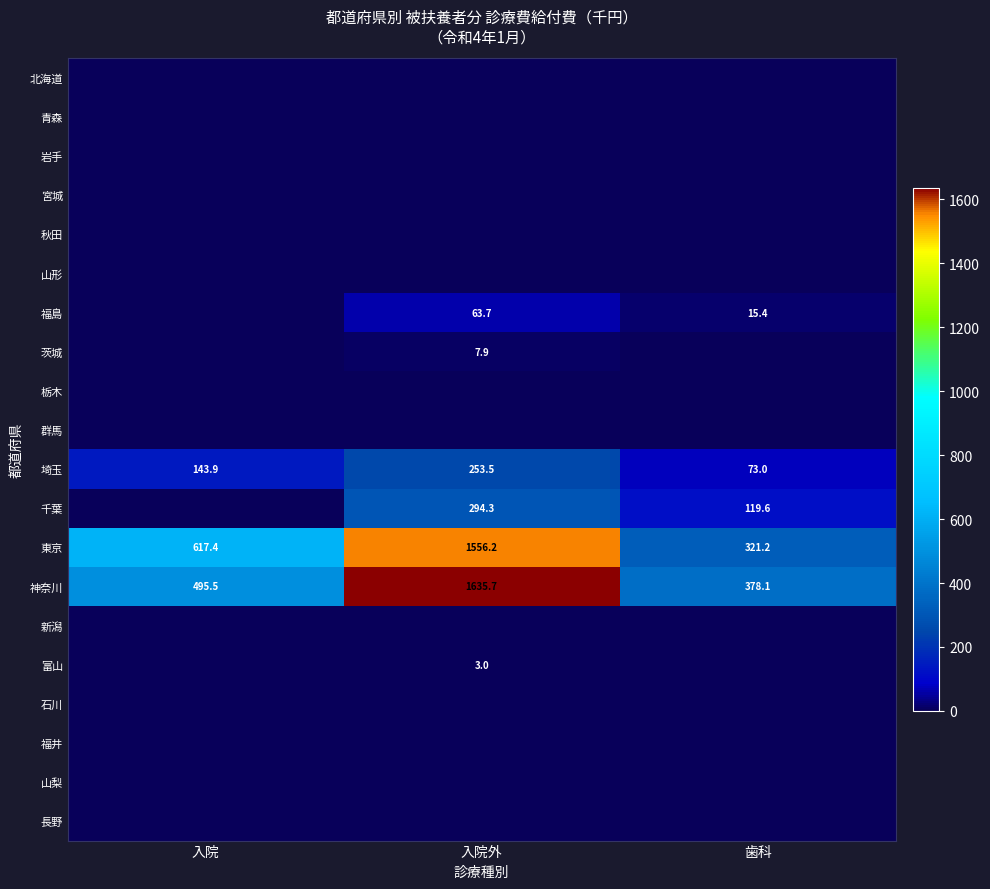

List the labels in order of 神奈川 value, smallest first.

歯科, 入院, 入院外